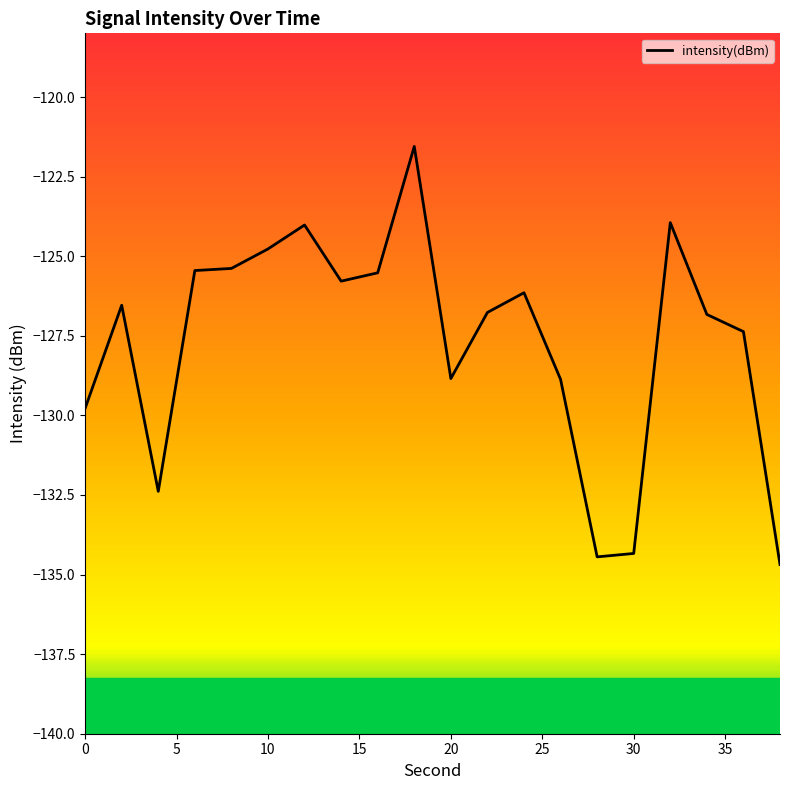

True or false: there are more than 1 points higher than both neighbors.

True